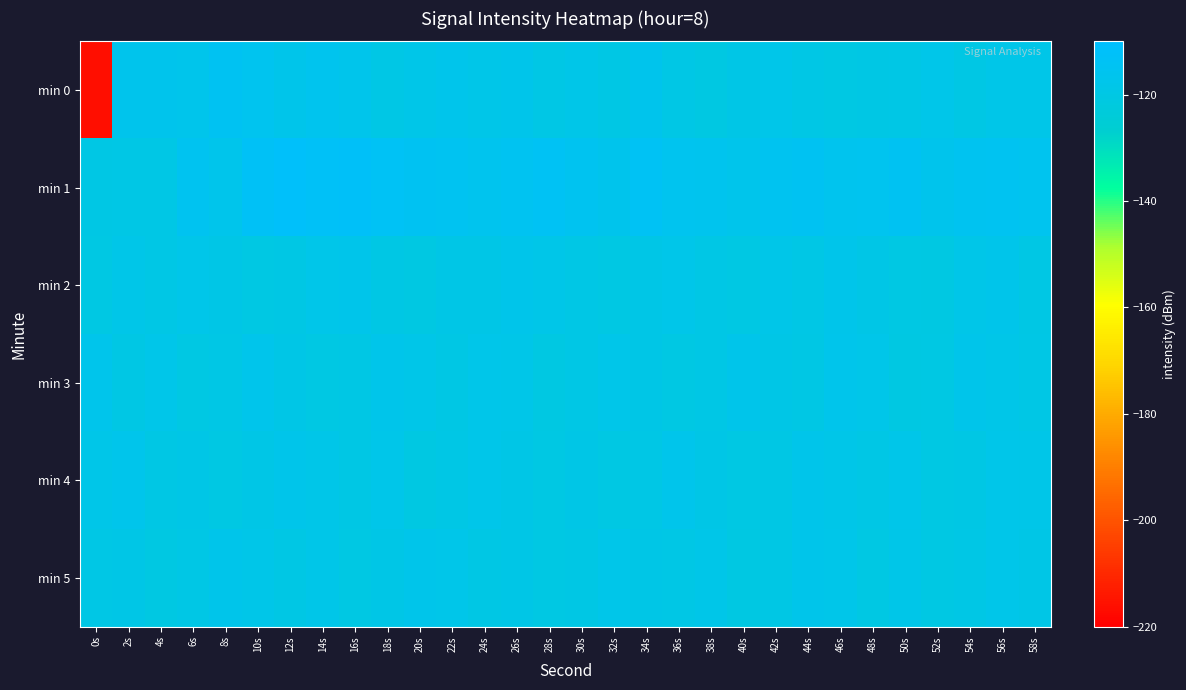

What is the maximum value shown in the chart?

-112.0